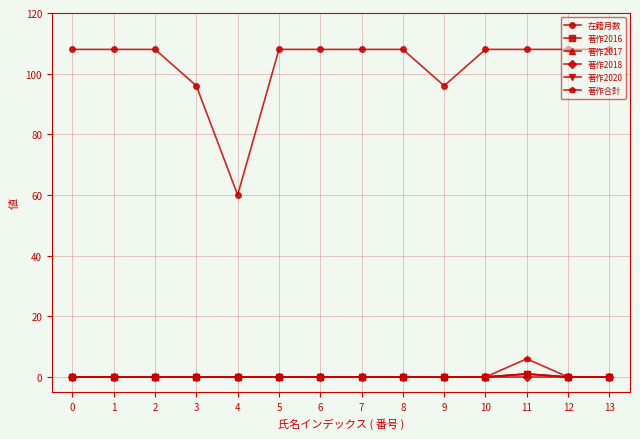

Reading left to right, transcribe all the data shown in this chart.

在籍月数: 0=108	1=108	2=108	3=96	4=60	5=108	6=108	7=108	8=108	9=96	10=108	11=108	12=108	13=108
著作2016: 0=0	1=0	2=0	3=0	4=0	5=0	6=0	7=0	8=0	9=0	10=0	11=1	12=0	13=0
著作2017: 0=0	1=0	2=0	3=0	4=0	5=0	6=0	7=0	8=0	9=0	10=0	11=1	12=0	13=0
著作2018: 0=0	1=0	2=0	3=0	4=0	5=0	6=0	7=0	8=0	9=0	10=0	11=0	12=0	13=0
著作2020: 0=0	1=0	2=0	3=0	4=0	5=0	6=0	7=0	8=0	9=0	10=0	11=1	12=0	13=0
著作合計: 0=0	1=0	2=0	3=0	4=0	5=0	6=0	7=0	8=0	9=0	10=0	11=6	12=0	13=0